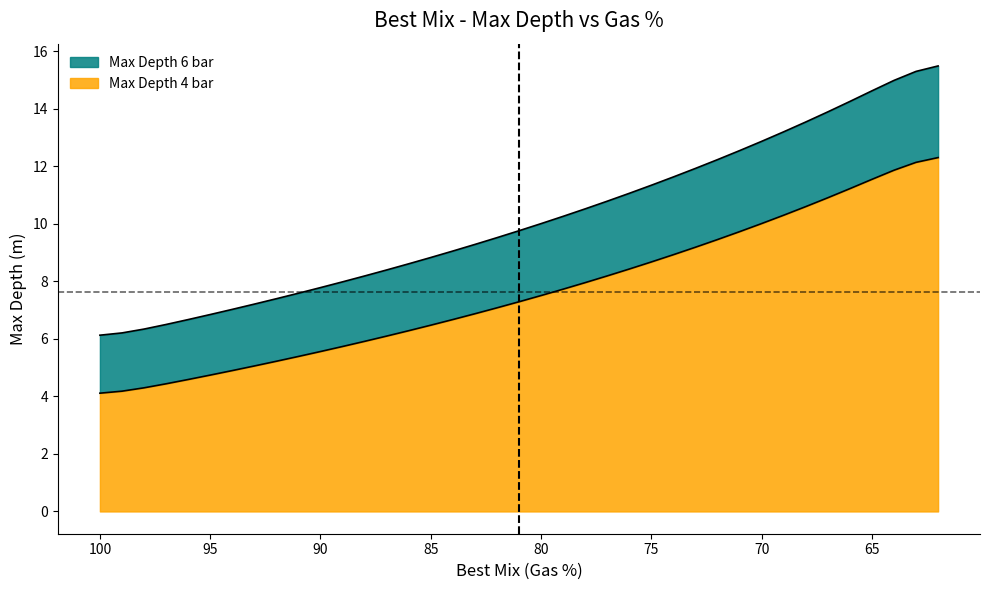

True or false: Max Depth 4 bar and Max Depth 6 bar cross at least once.

False